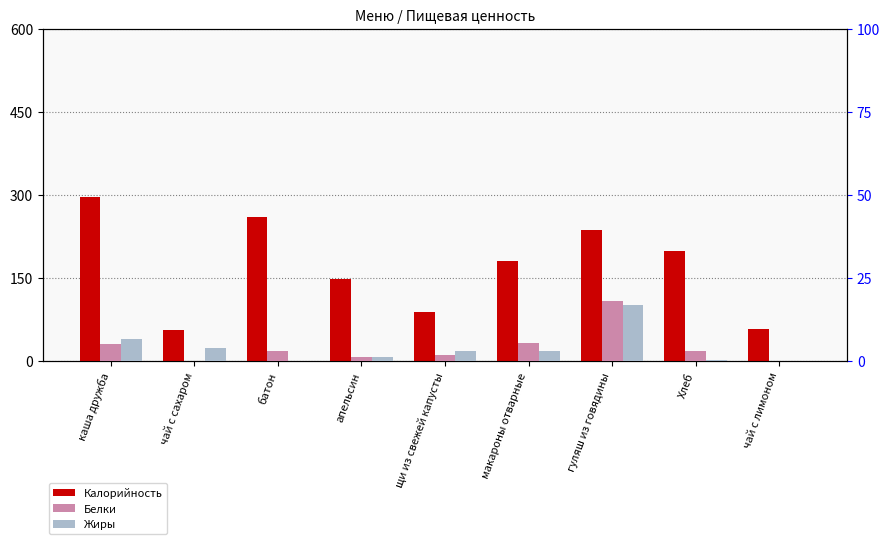

What is the total value across all series at щи из свежей капусты?

93.2